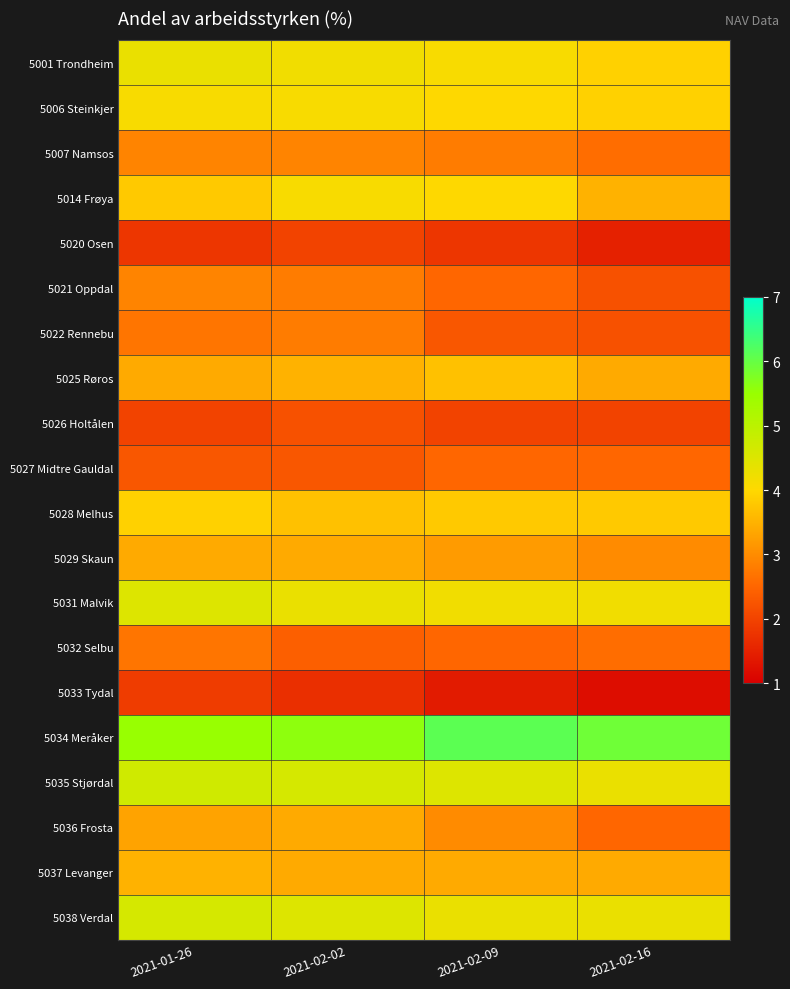

At which category is the sum across all series the highest?

2021-01-26